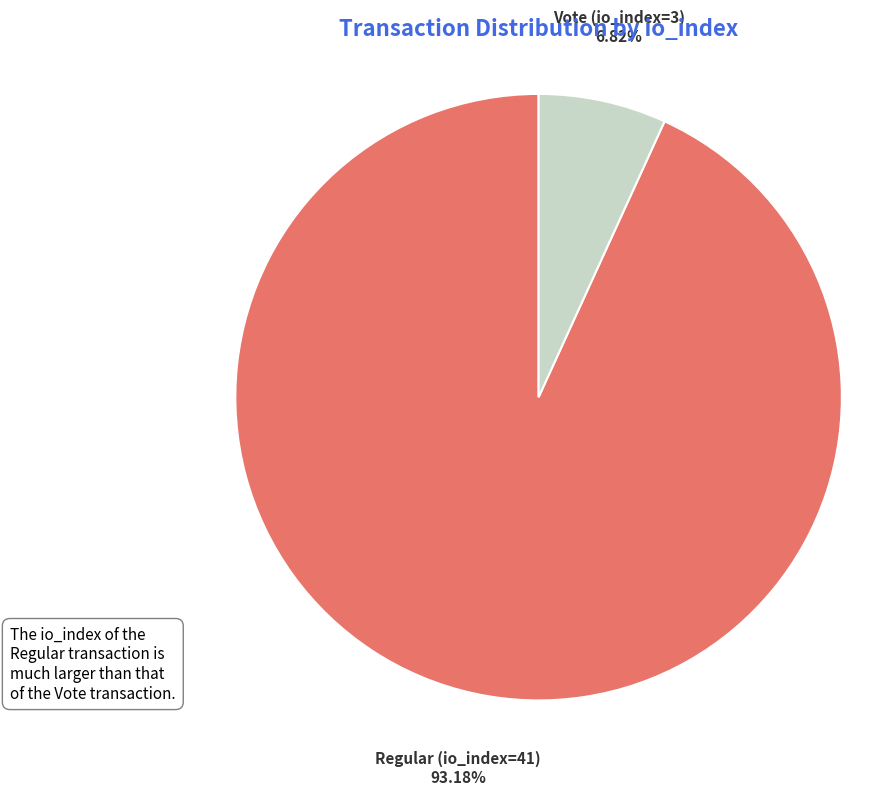

The Vote (io_index=3) slice represents 18% of the pie. True or false?

False